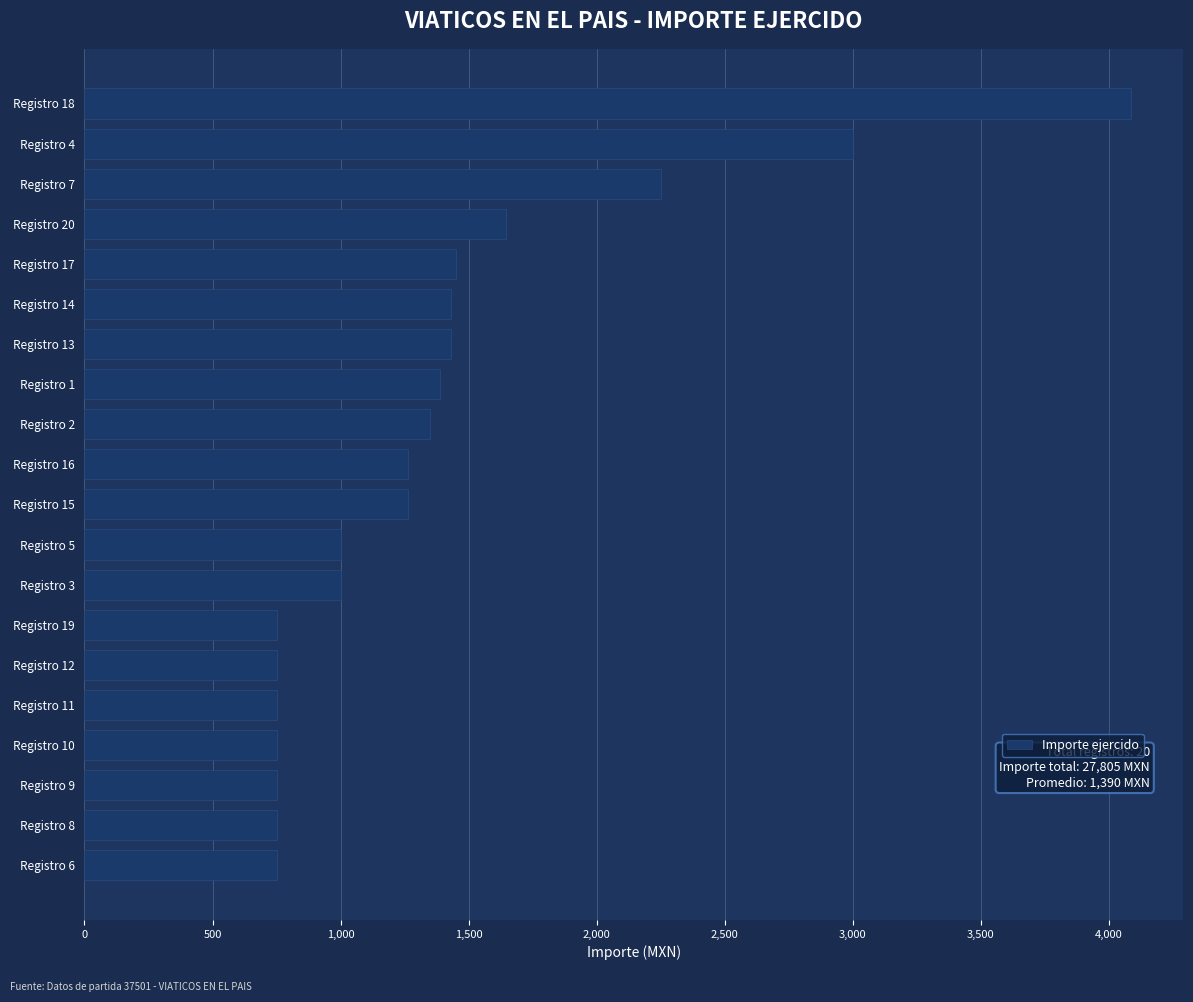

What is the greatest value displayed?

4085